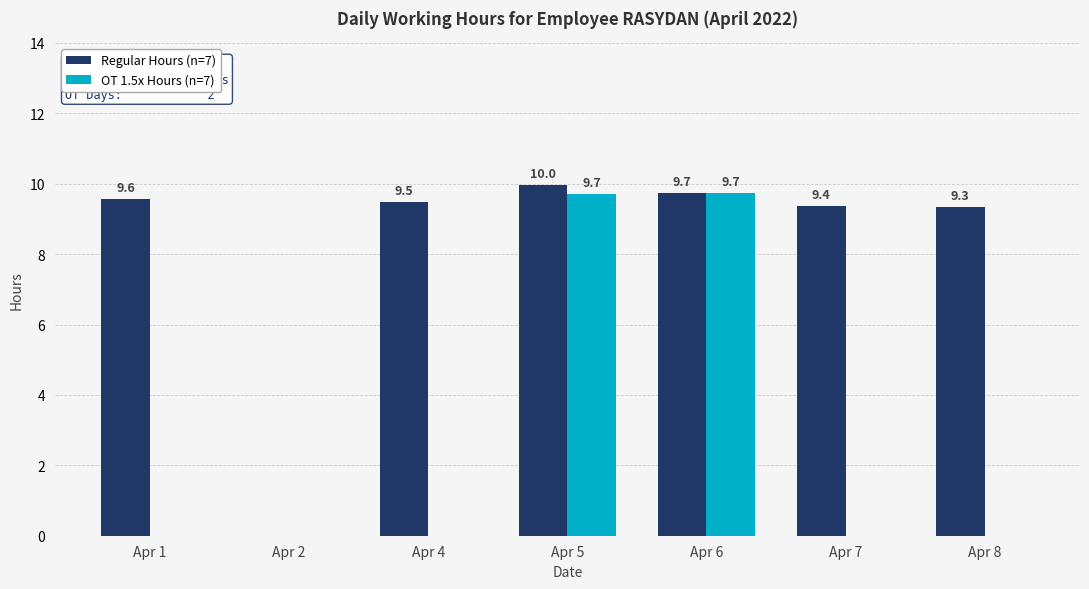

What is the total value across all series at Apr 6?

19.5